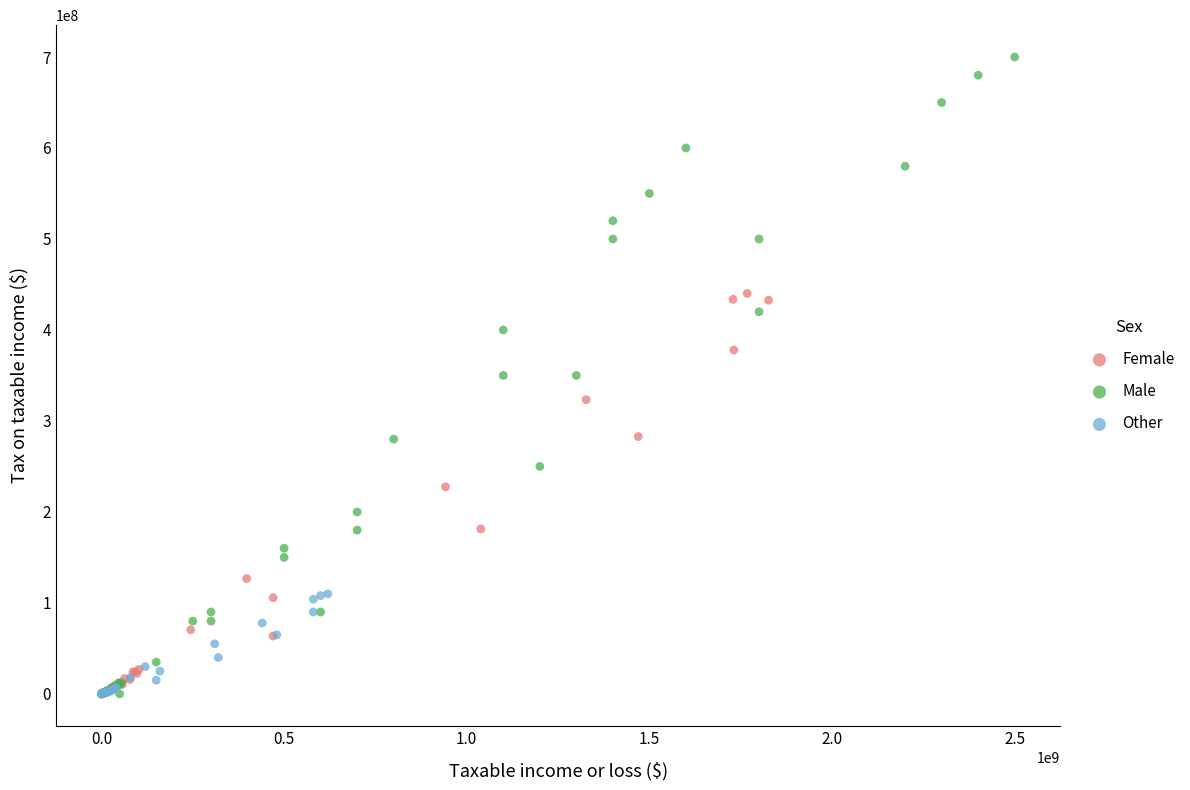

Which series has the widest spread of Y values?

Male